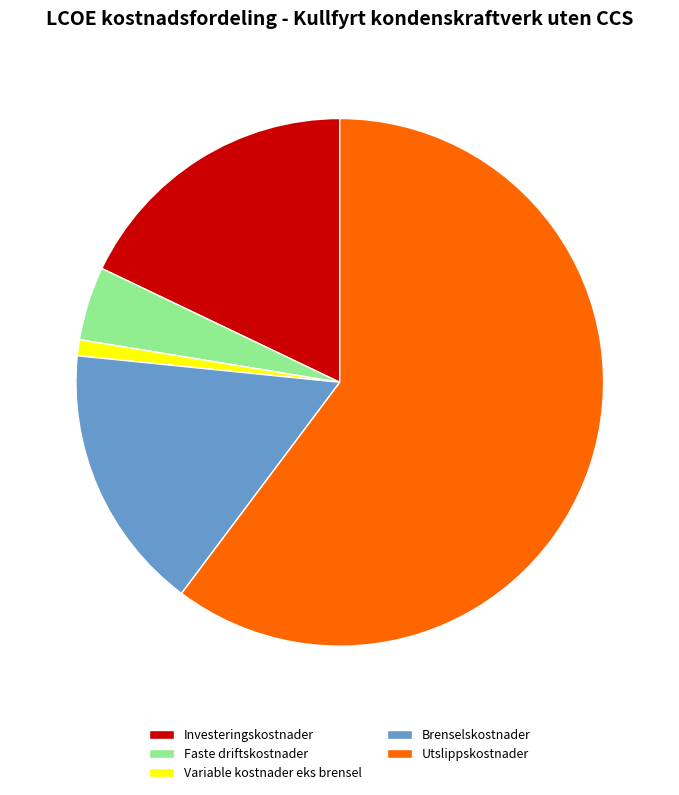

Which slice represents more than half of the pie?

Utslippskostnader